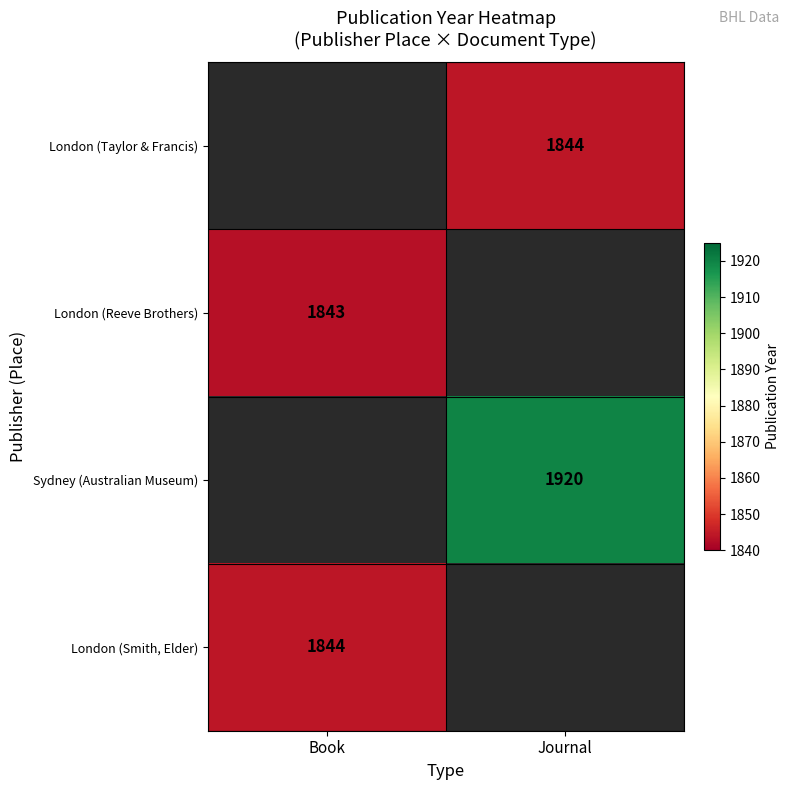

The value of London (Reeve Brothers) at Book is 481. True or false?

False